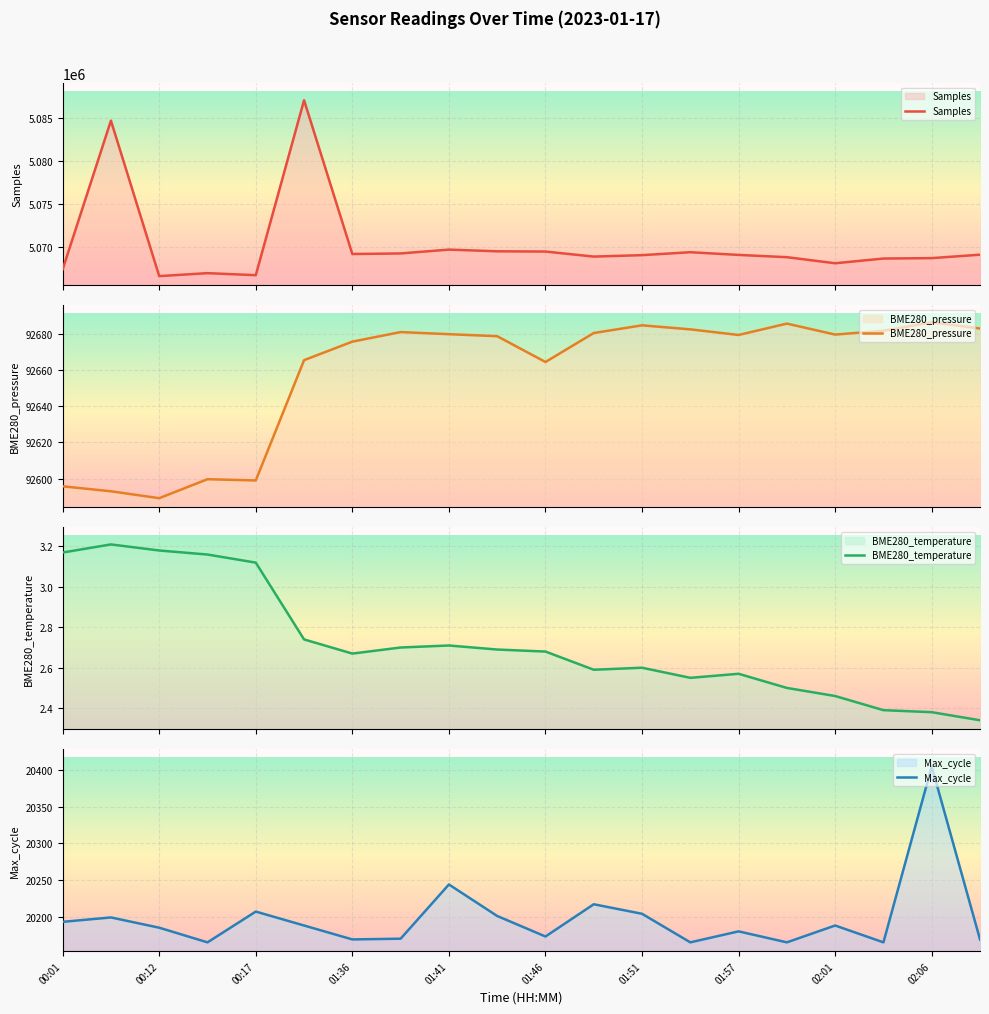

What is the lowest value of the Max_cycle series?

20165